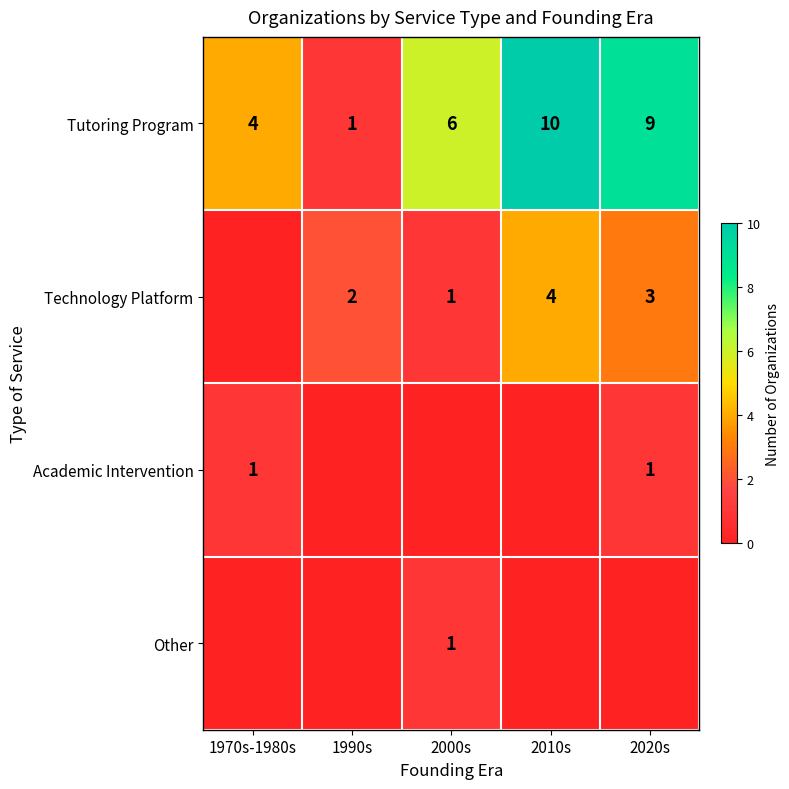

At which category is the sum across all series the highest?

2010s